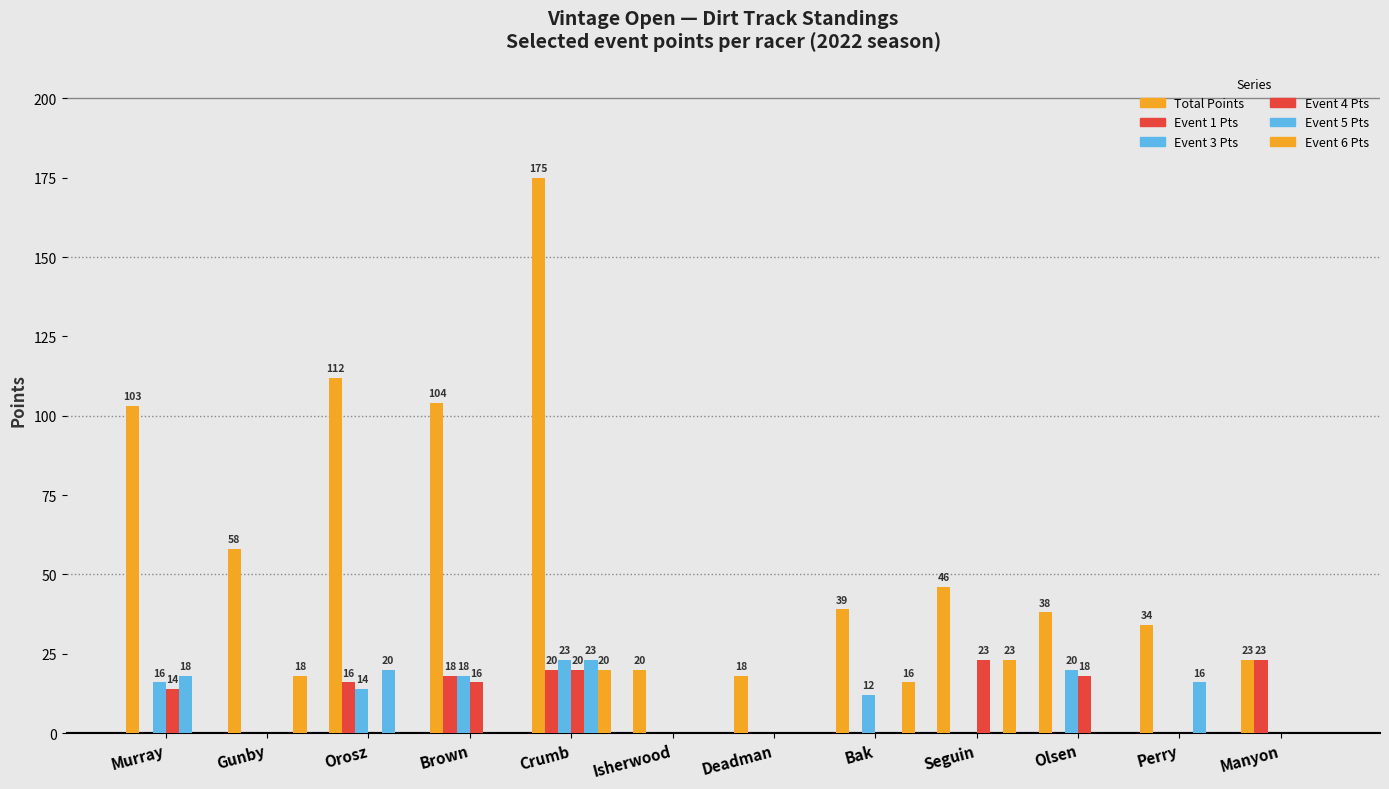

Which category has the highest value in the Event 3 Pts series?

Crumb